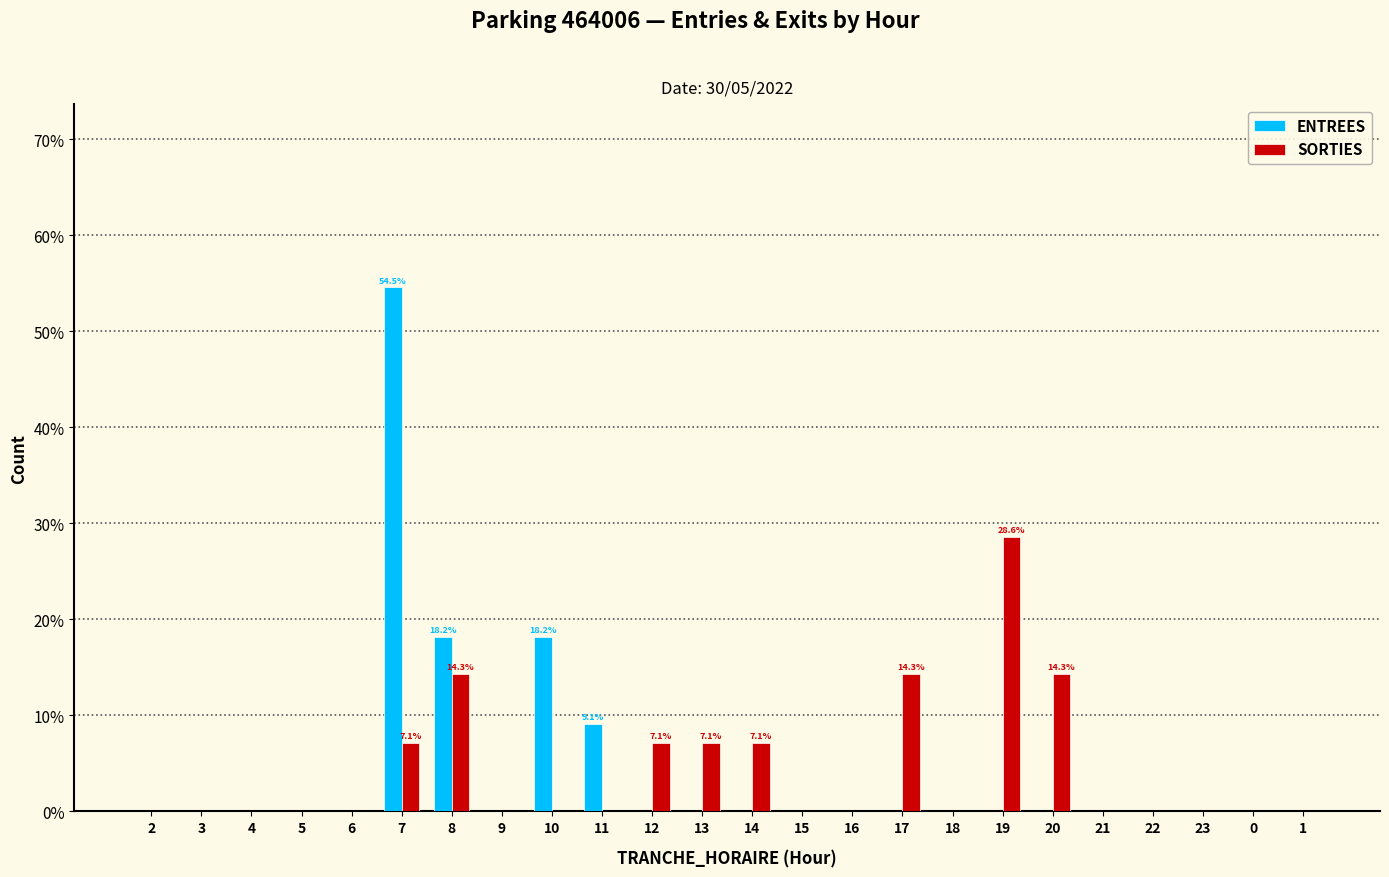

Is it true that ENTREES equals 27.7 at 5?

False